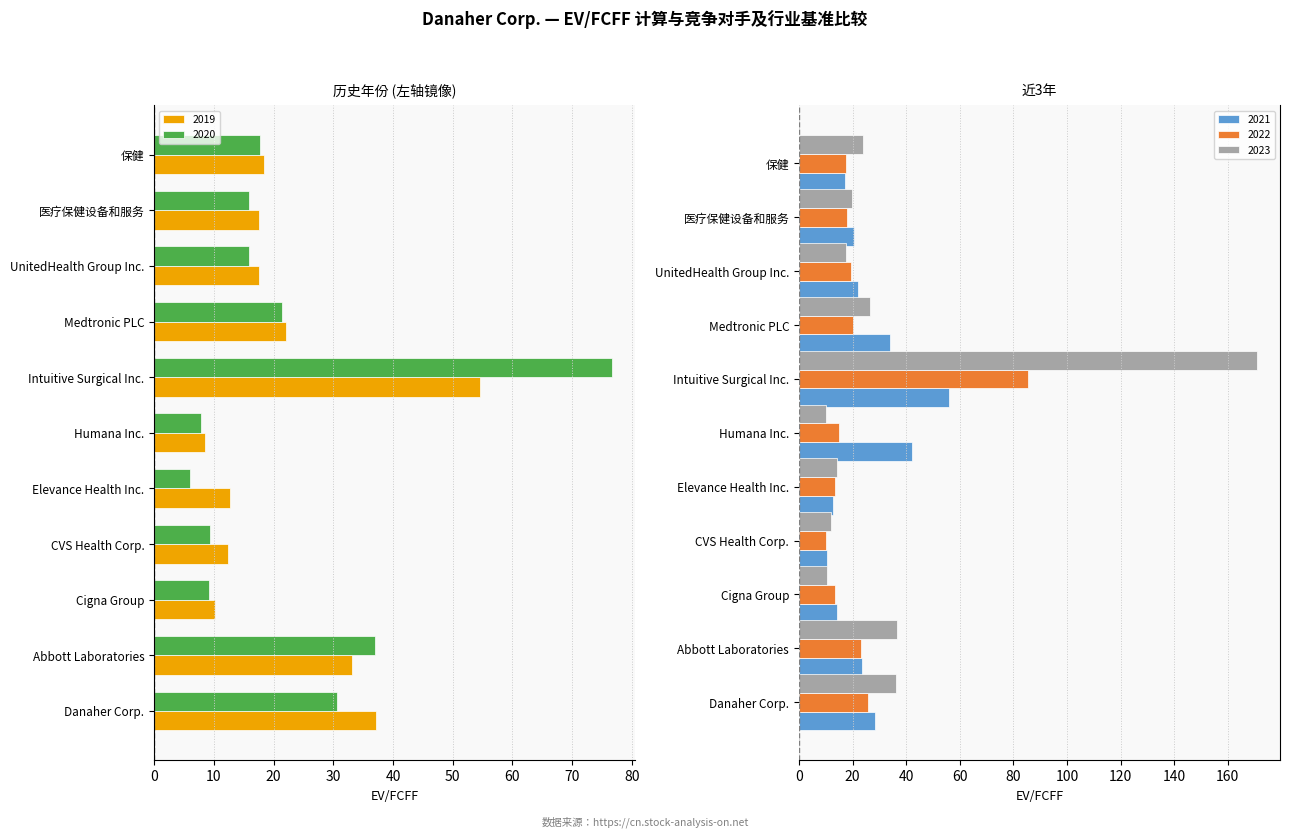

What is the average value of the 2022-12-31 series?

23.8